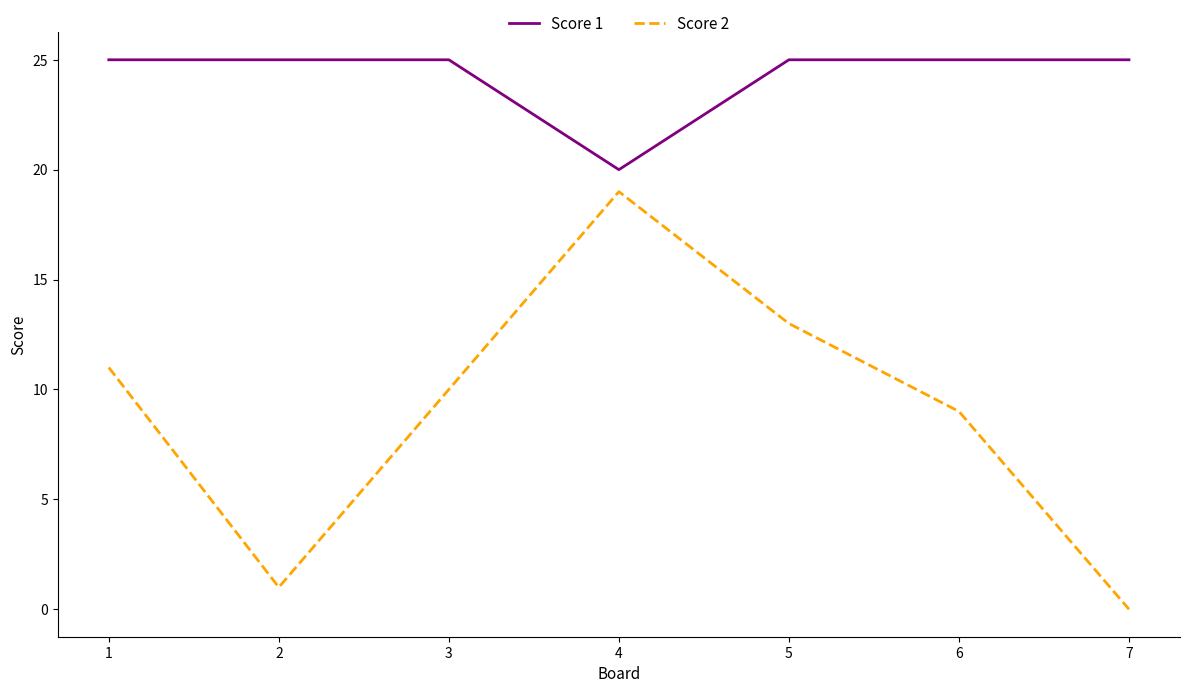

How many series are shown in this chart?

2